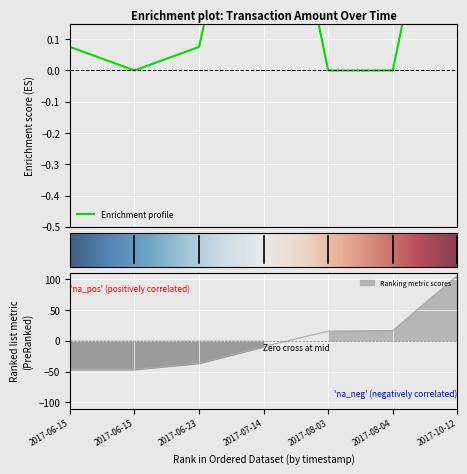

What is the maximum value for Height?

106.1